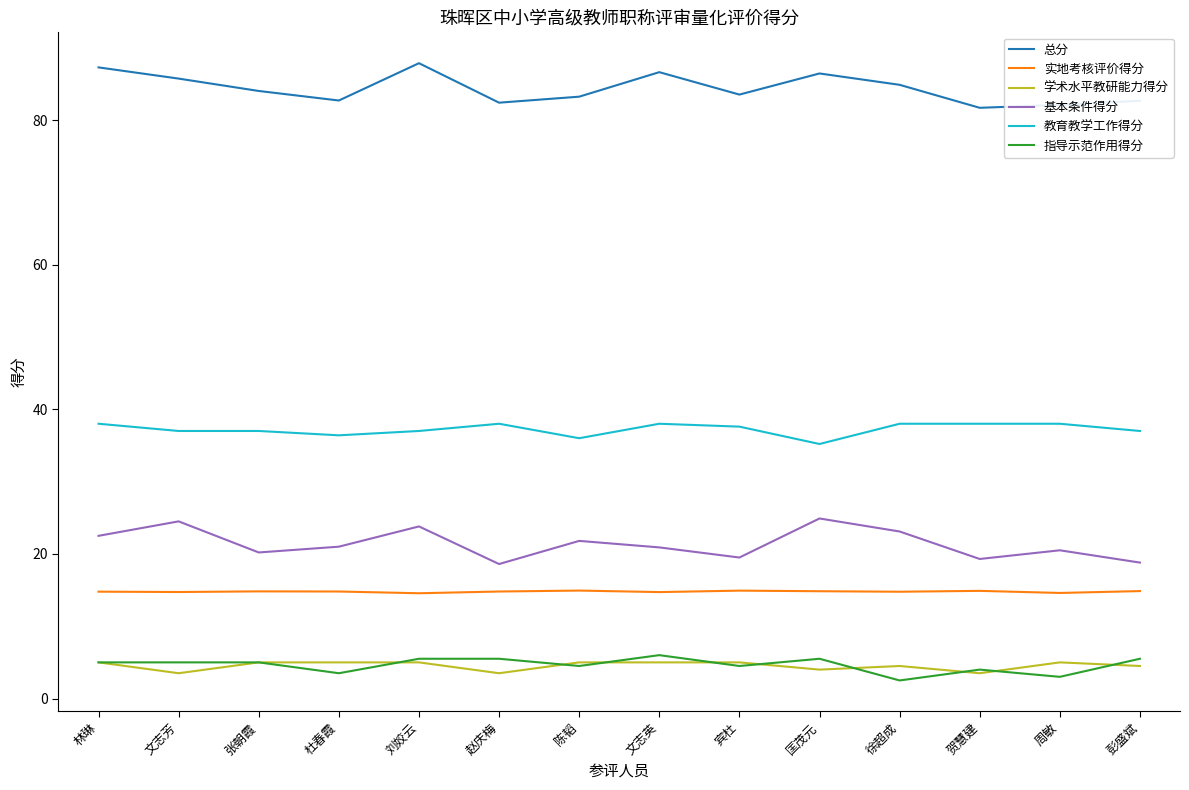

Is the value of 实地考核评价得分 at 林琳 greater than the value of 教育教学工作得分 at 张朝霞?

No